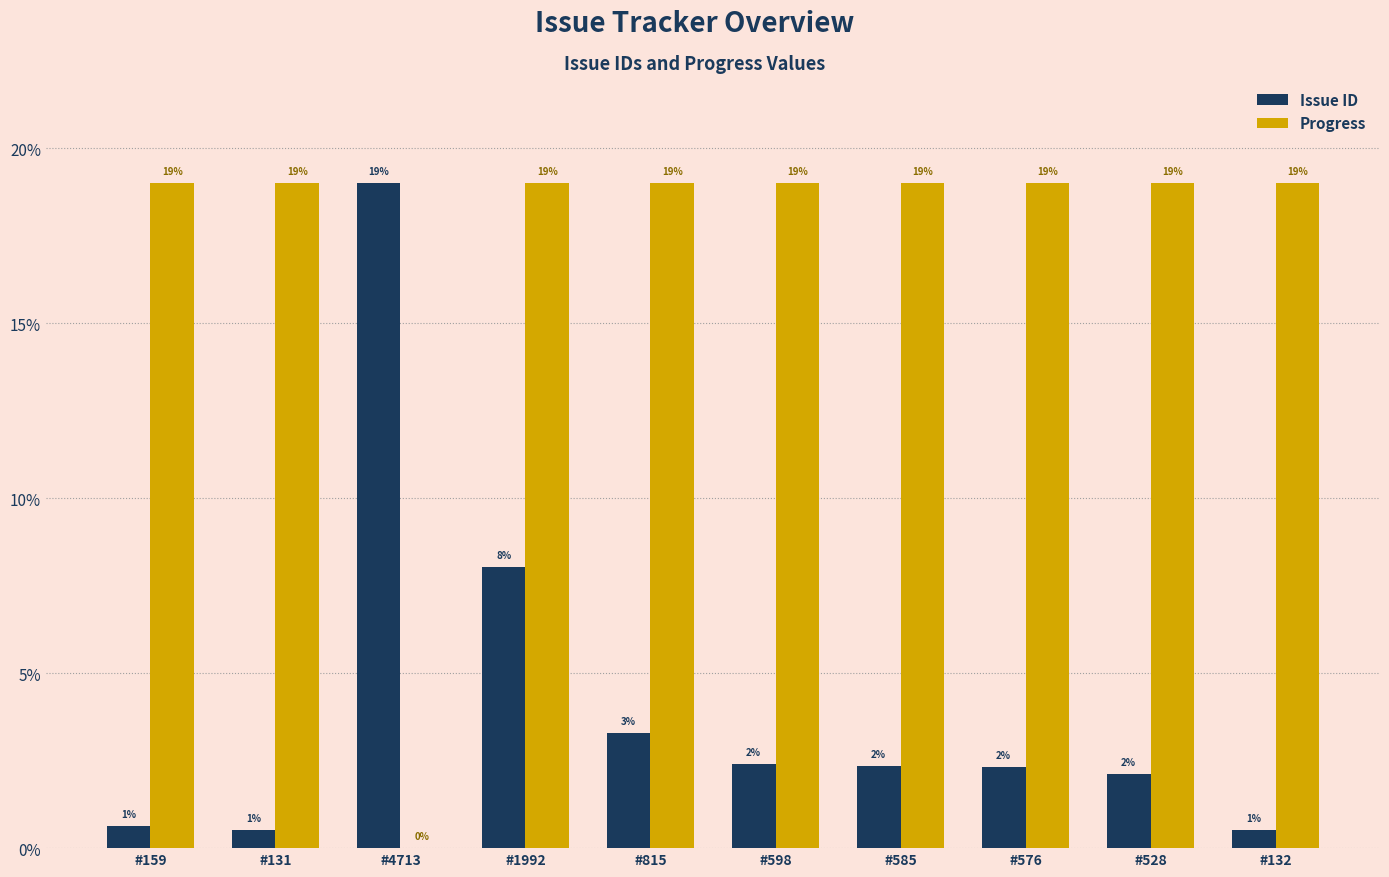

Which series changed the most between #4713 and #1992?

Progress